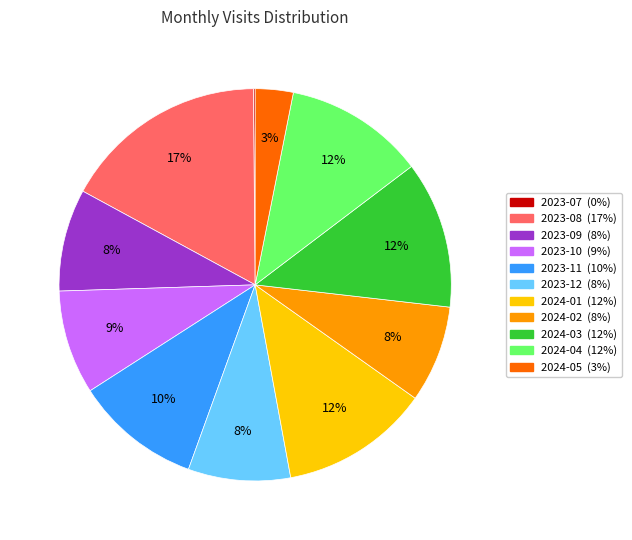

Do 2024-01 and 2023-08 together represent more than half of the pie?

No